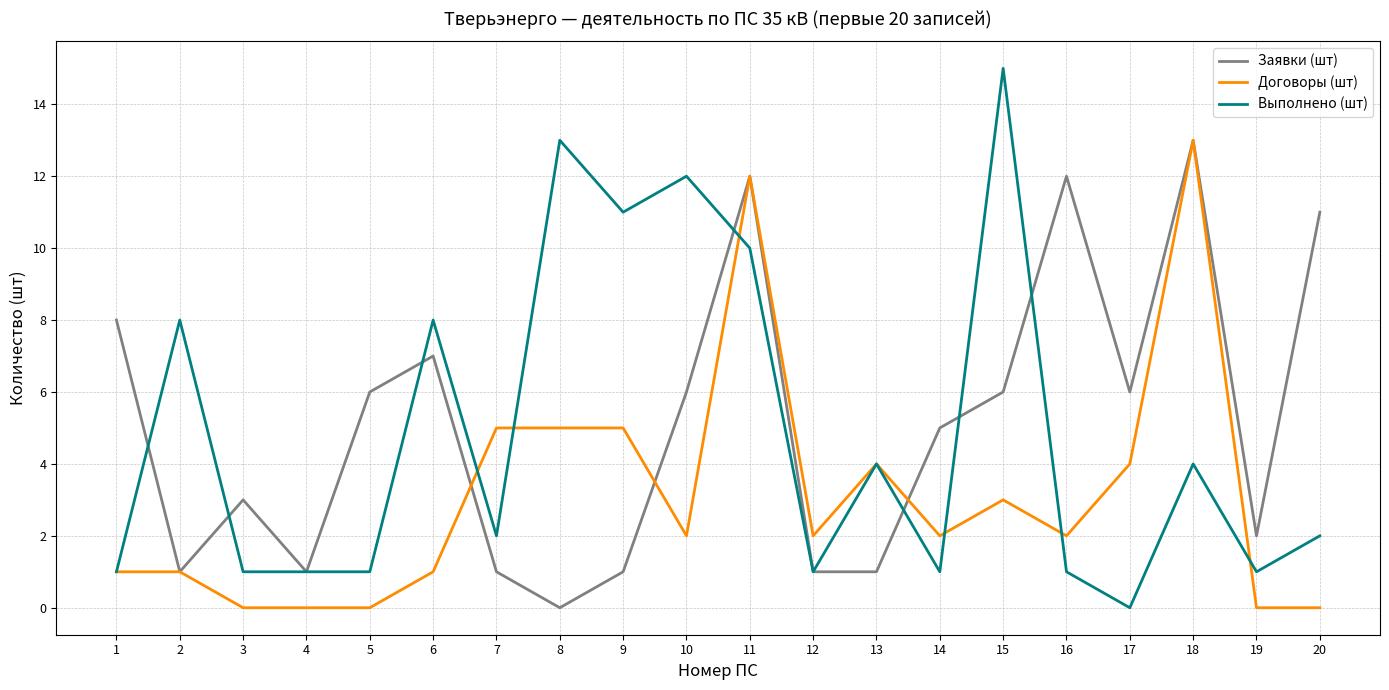

The value of Выполнено (шт) at 11 is 10. True or false?

True